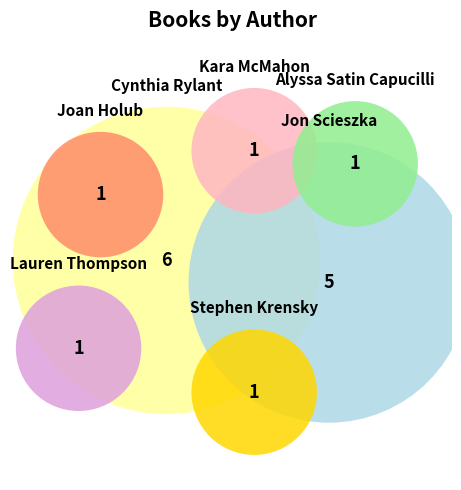

Do Joan Holub and Stephen Krensky together represent more than half of the pie?

No